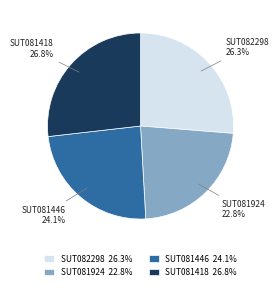

To the nearest percent, what is the average slice percentage?

25%